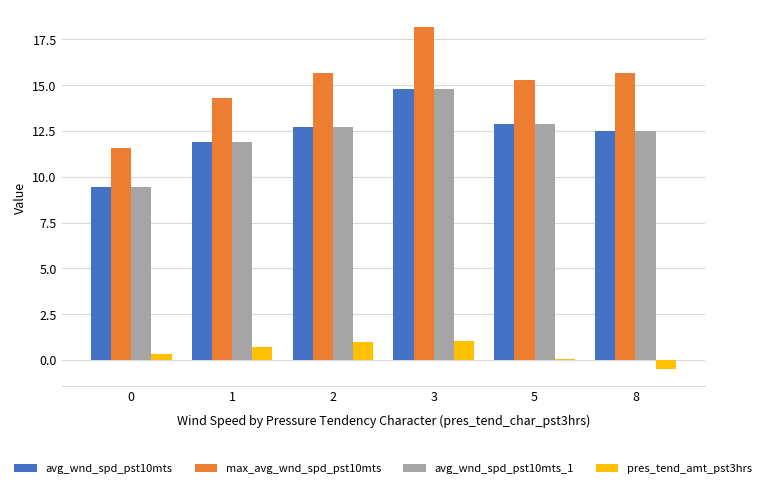

What is the total value across all series at 8?

40.2